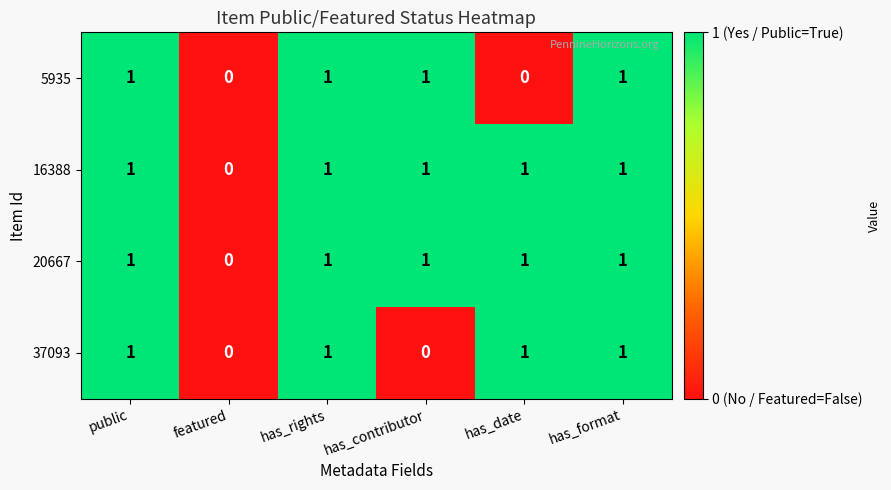

What is the sum of all 37093 values?

4